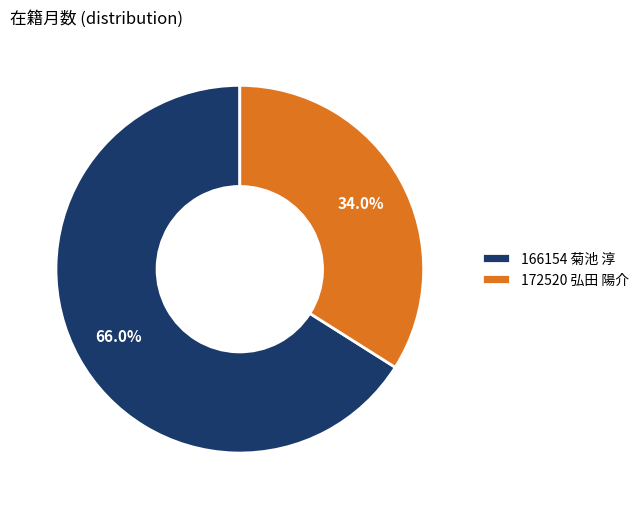

Is 166154 菊池 淳 the majority of the pie?

Yes